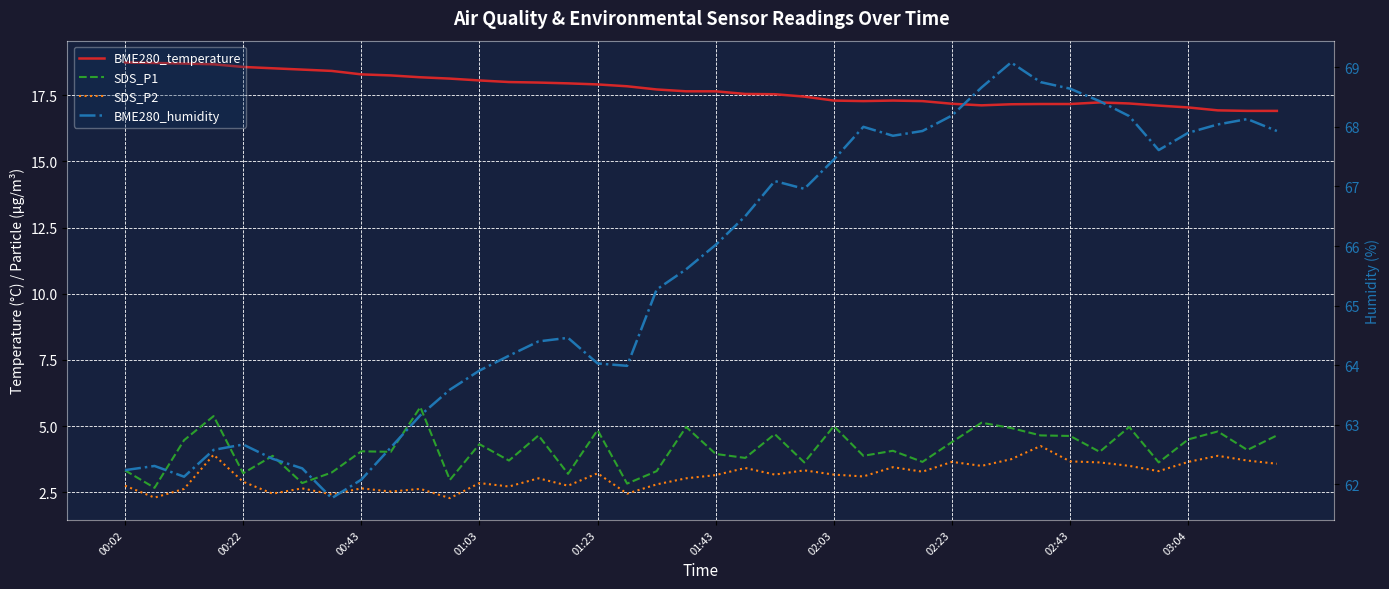

Count the number of data series in this chart.

4